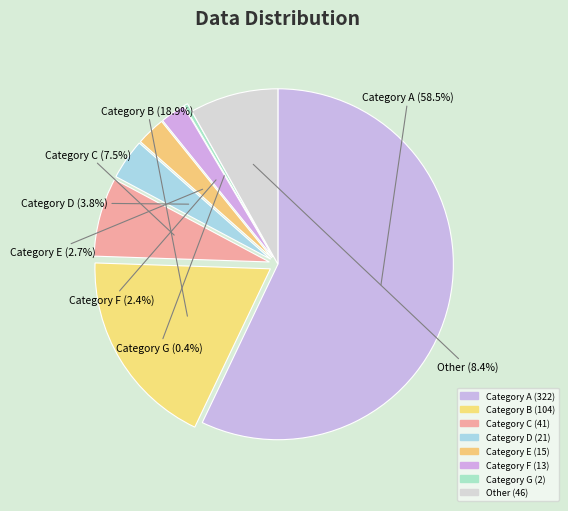

Is 58.5% the majority of the pie?

Yes